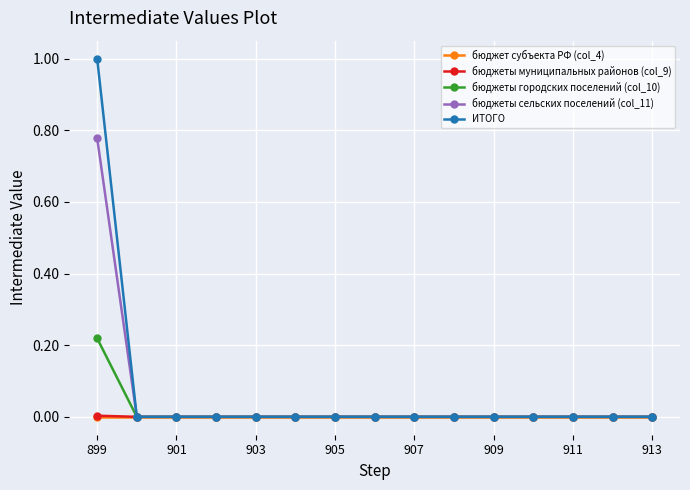

Which series has the widest spread of values?

ИТОГО